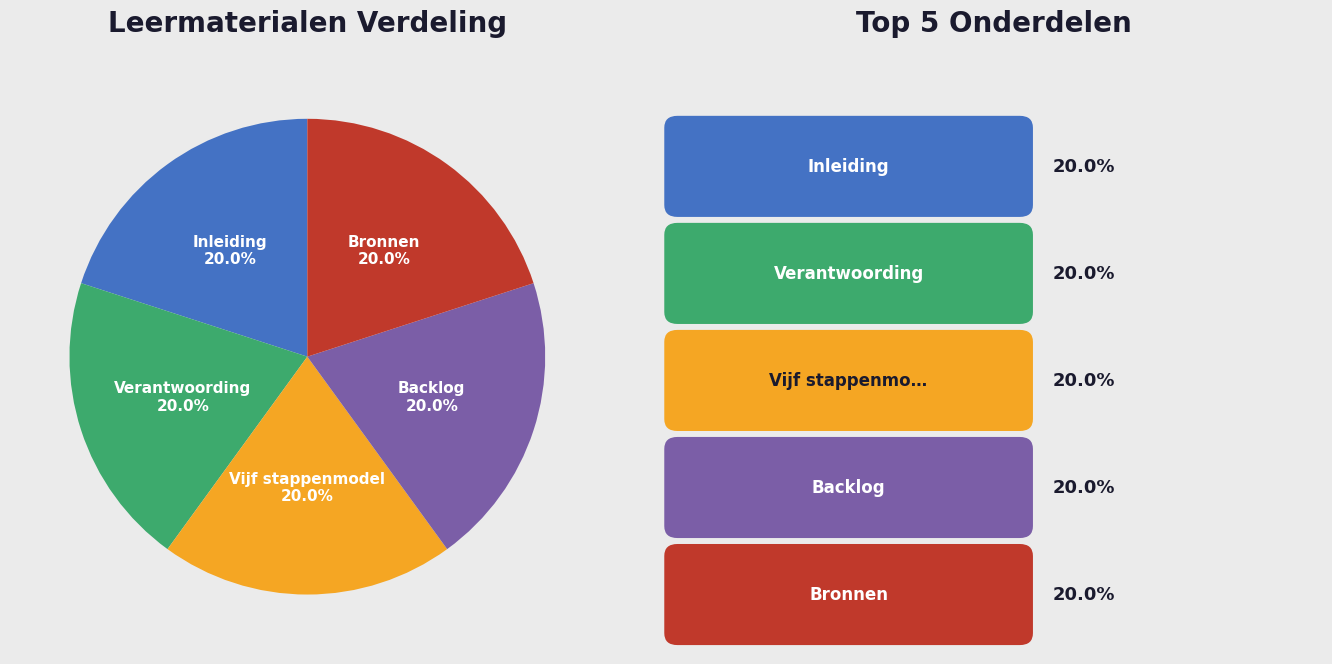

Is there a majority slice in this chart?

No